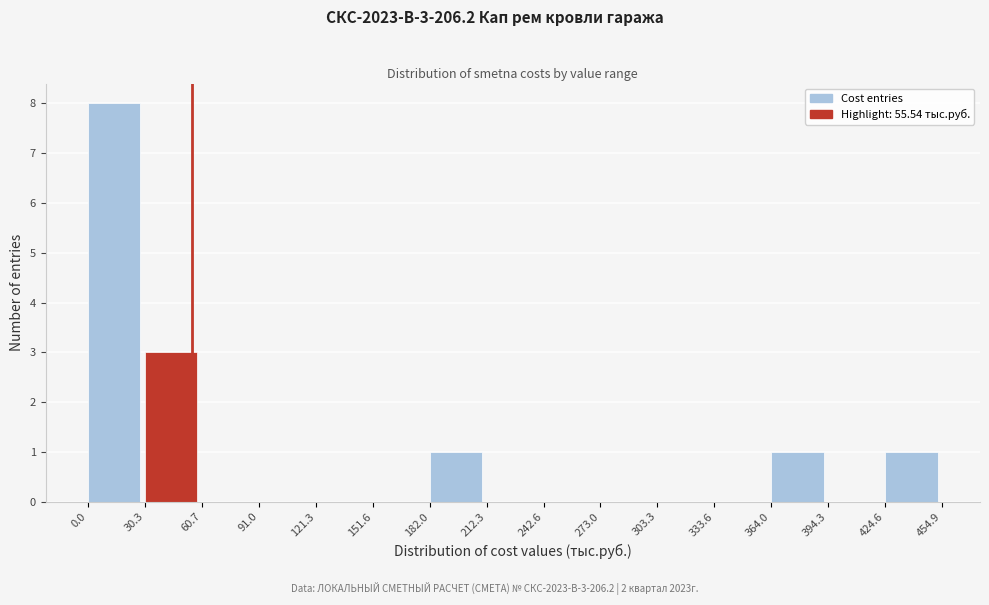

Reading left to right, list every bar in this chart as the range it spans on the x-axis followed by its height. The values are not printed on the chart, so give them approximately, as read against the axis.

0.0 to 30.3: 8
30.3 to 60.7: 3
60.7 to 91.0: 0
91.0 to 121.3: 0
121.3 to 151.6: 0
151.6 to 182.0: 0
182.0 to 212.3: 1
212.3 to 242.6: 0
242.6 to 273.0: 0
273.0 to 303.3: 0
303.3 to 333.6: 0
333.6 to 364.0: 0
364.0 to 394.3: 1
394.3 to 424.6: 0
424.6 to 454.9: 1